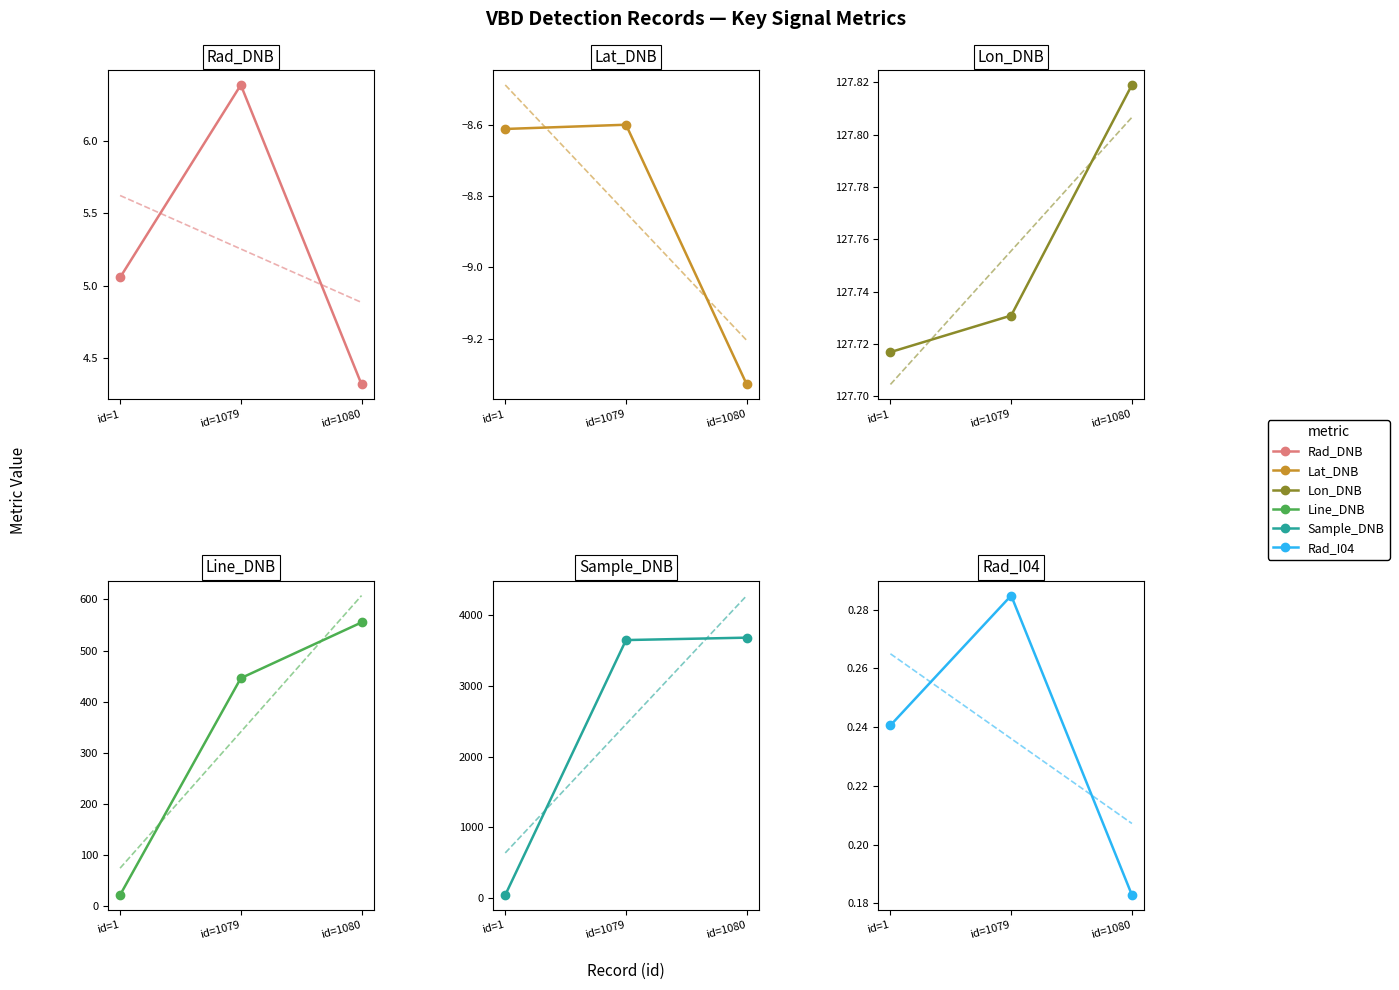

What are all the series names shown in the legend?

Rad_DNB, Lat_DNB, Lon_DNB, Line_DNB, Sample_DNB, Rad_I04